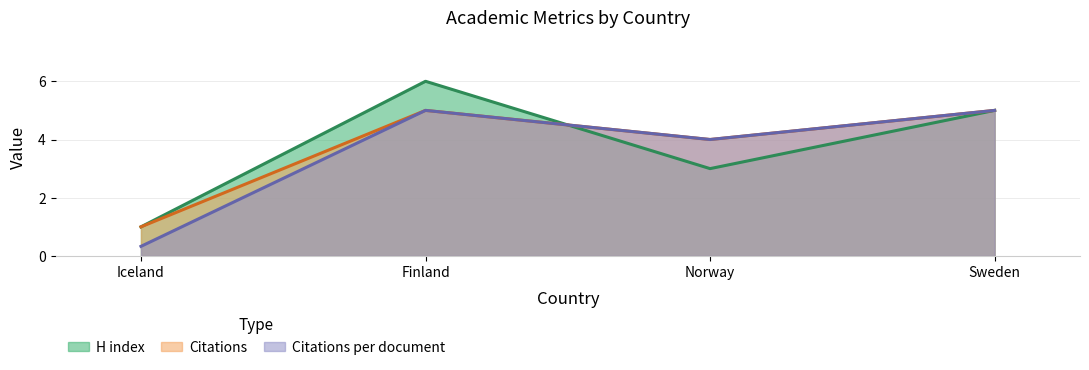

What are all the series names shown in the legend?

H index, Citations, Citations per document